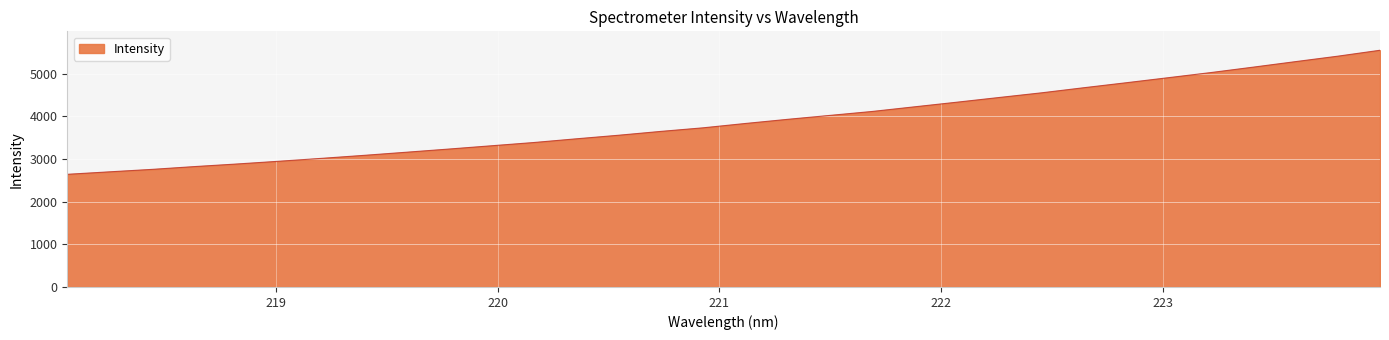

What is the difference between the maximum and minimum values?

2908.4